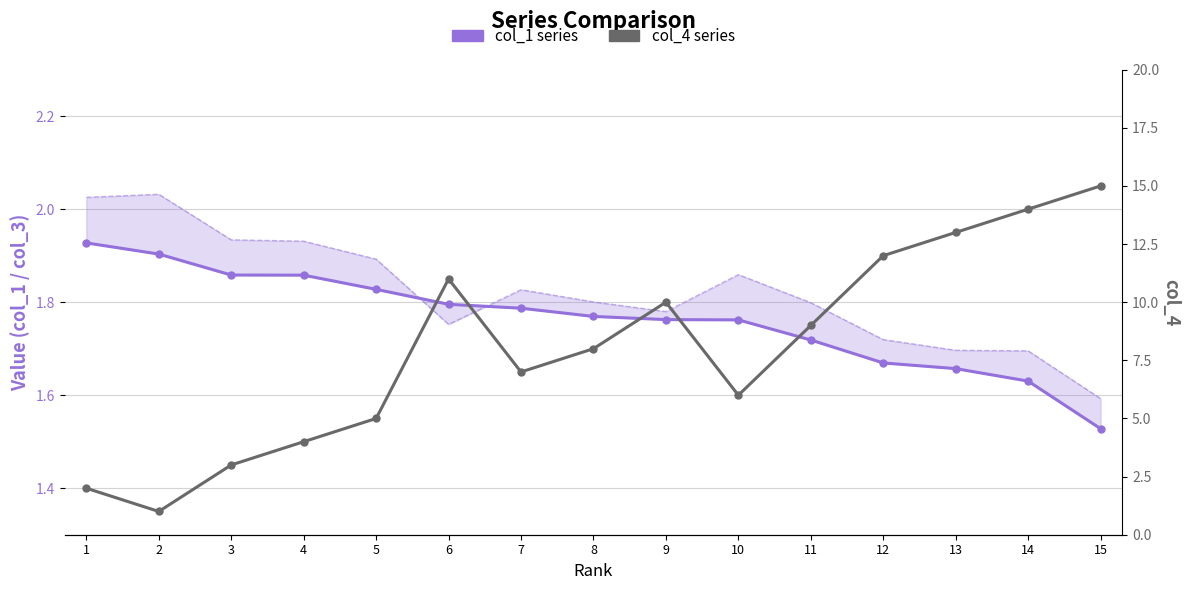

What is the total value across all series at 15?

16.5